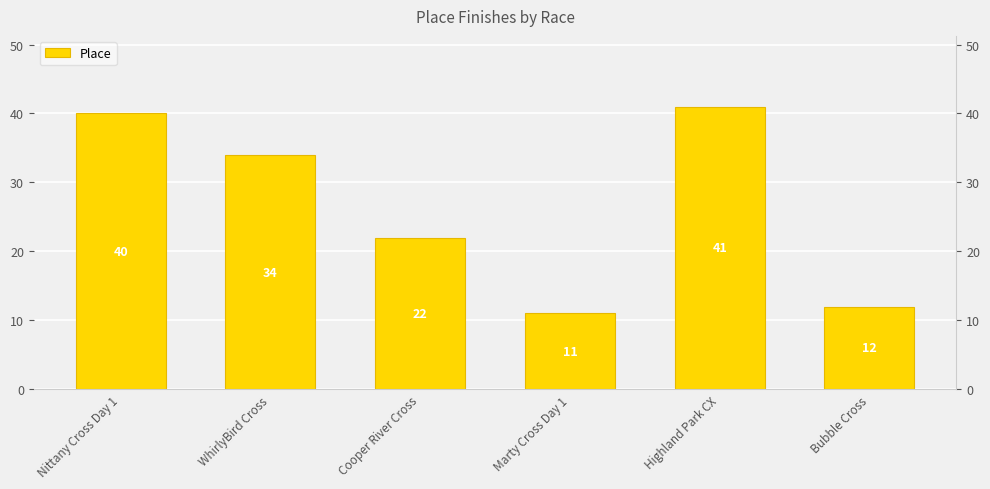

At which label does the data first exceed 34?

Nittany Cross Day 1